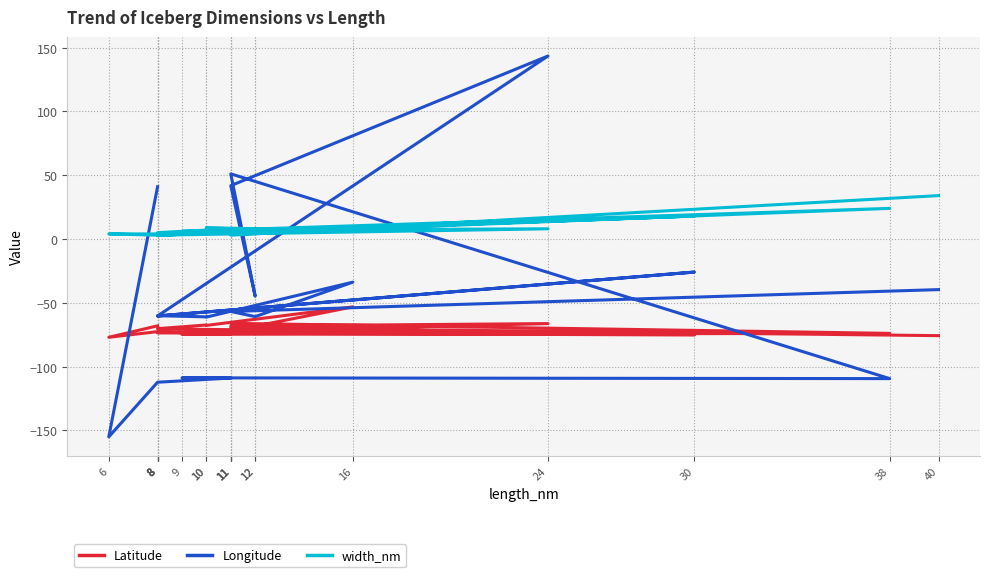

What is the label of the 8th point from the left?

8